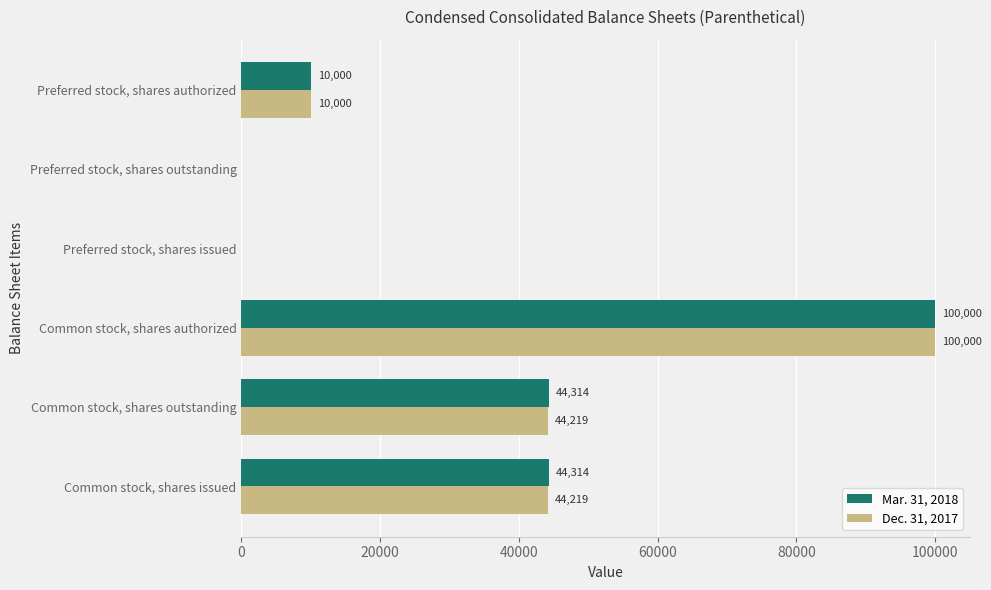

The Mar. 31, 2018 series shows 73281 at Common stock, shares outstanding. True or false?

False